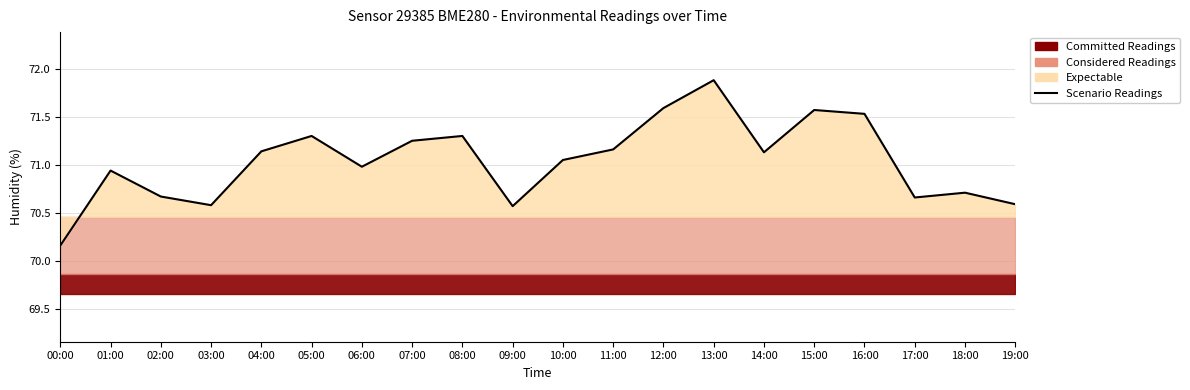

Which label corresponds to the largest value in the chart?

13:00